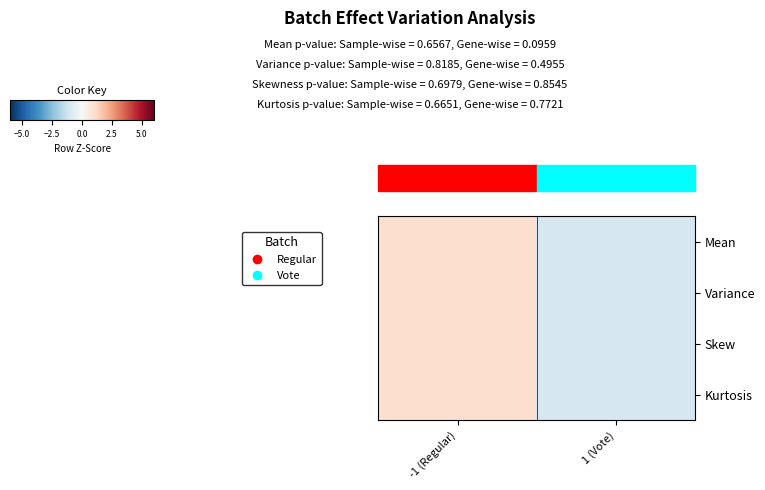

List the series in order of their peak value, lowest first.

Mean, Variance, Skew, Kurtosis